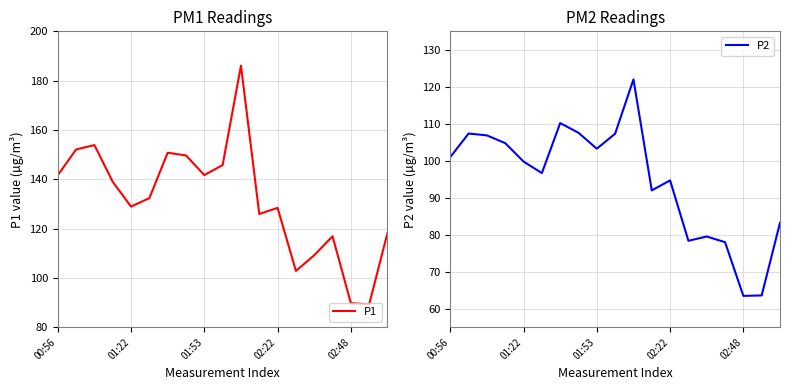

Which category has the highest value in the P2 series?

10